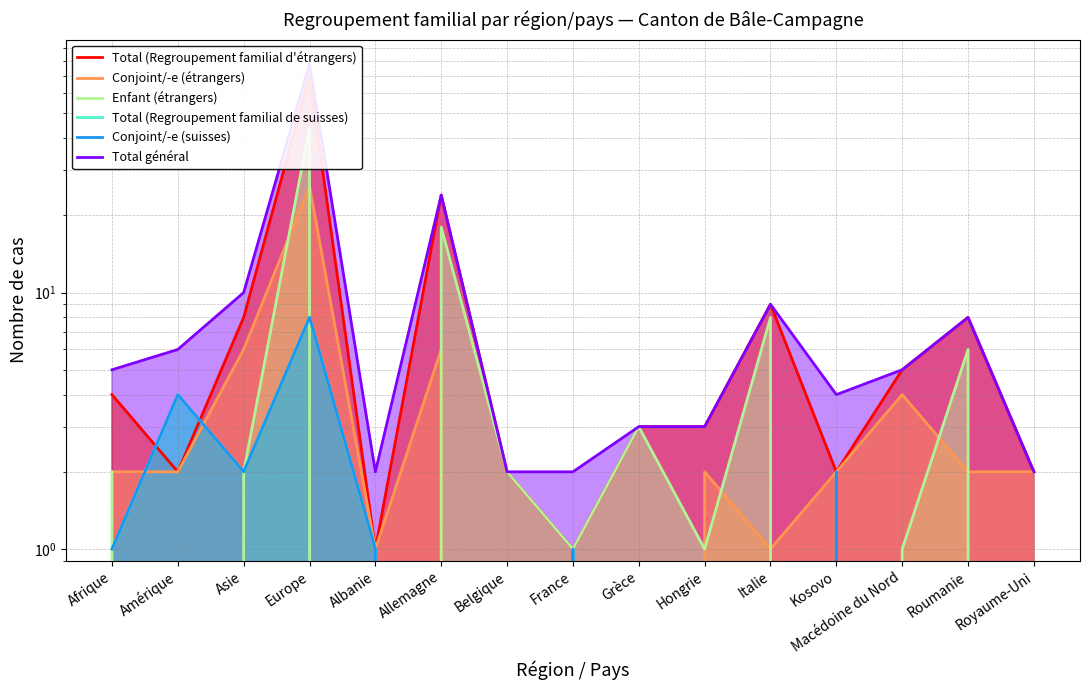

List the series in order of their peak value, lowest first.

Total (Regroupement familial de suisses), Conjoint/-e (suisses), Conjoint/-e (étrangers), Enfant (étrangers), Total (Regroupement familial d'étrangers), Total général